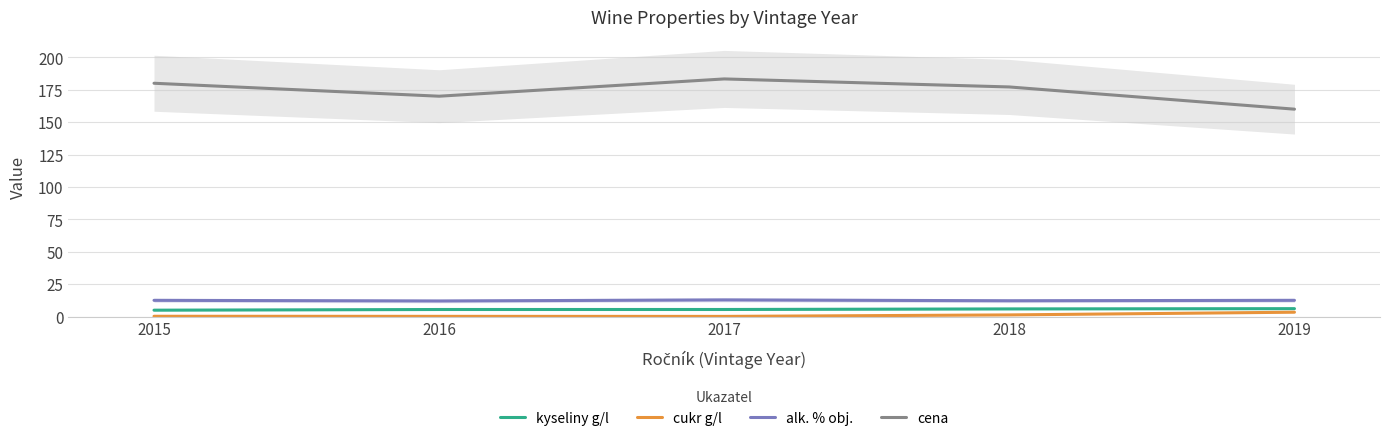

What is the sum of the cena values at 2015 and 2019?

340.0